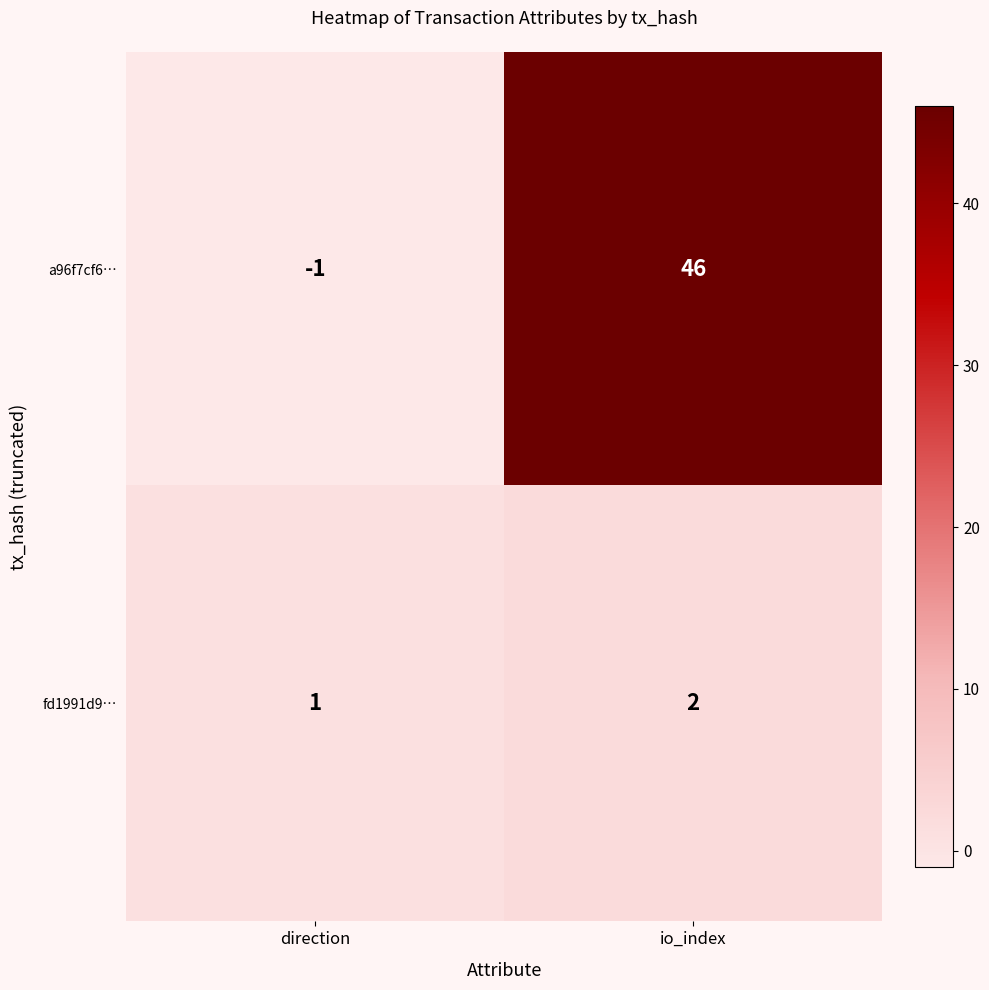

At which label does a96f7cf6… reach its minimum?

direction